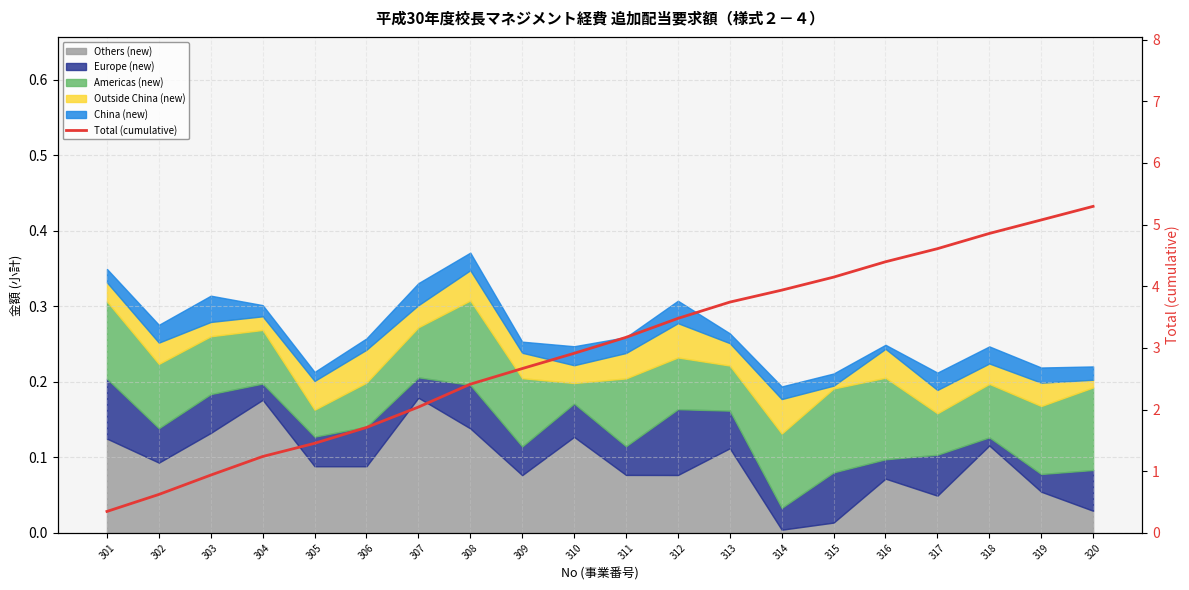

Which label corresponds to the smallest value in the chart?

301